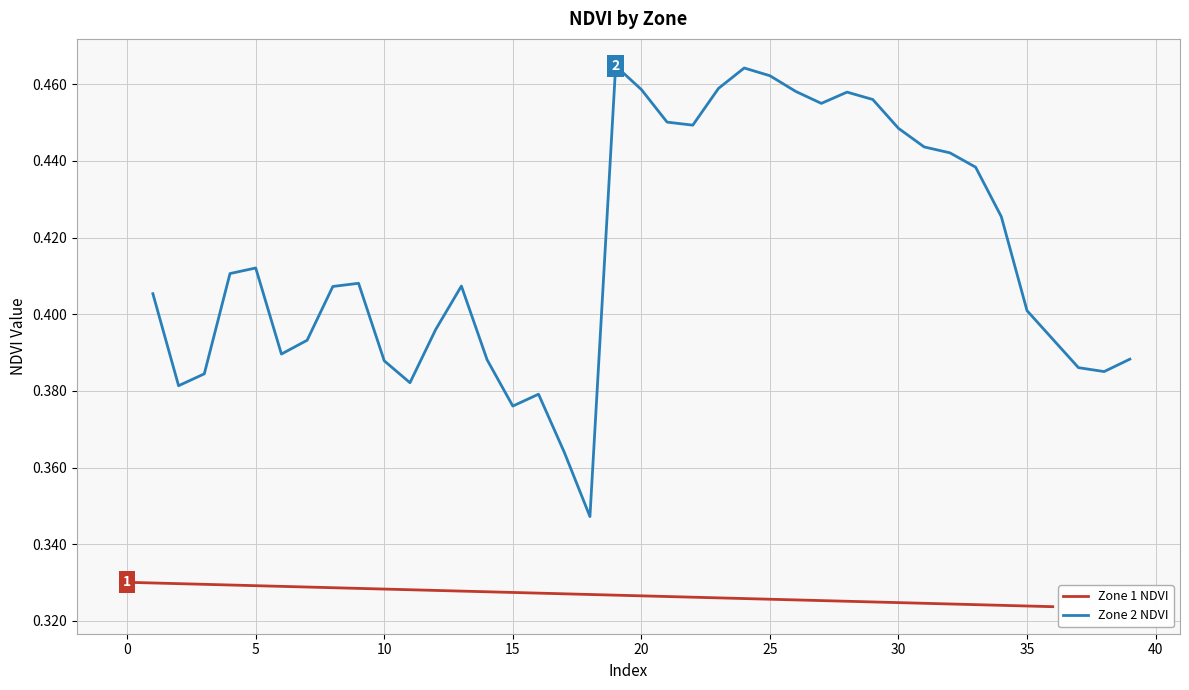

The value of Zone 2 NDVI at 30 is 0.7. True or false?

False